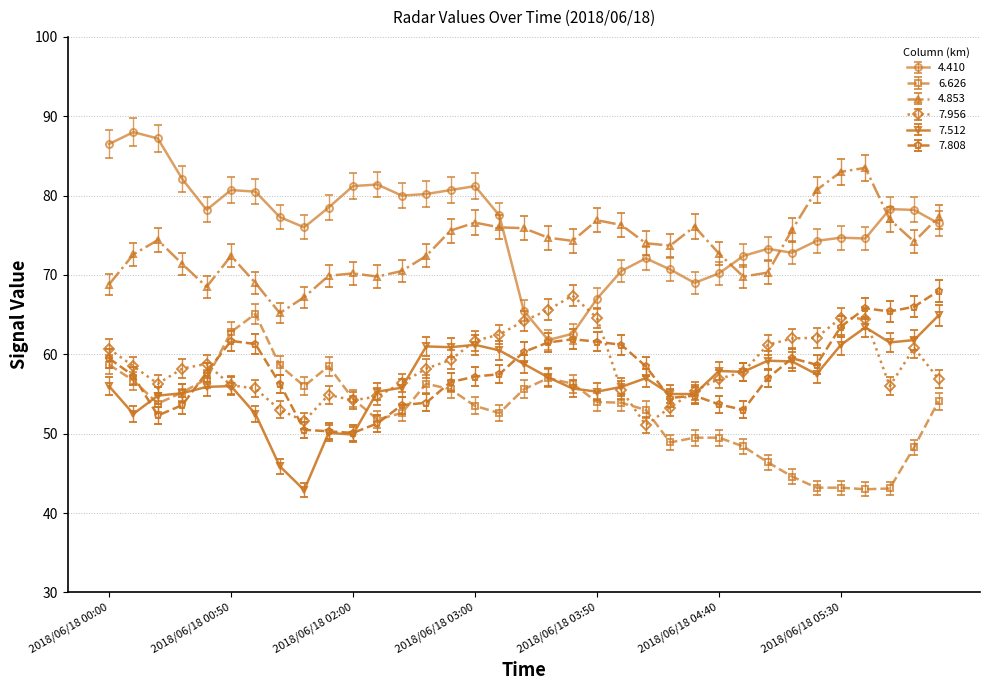

After their last crossing, which series has the higher values: 6.626 or 7.956?

7.956